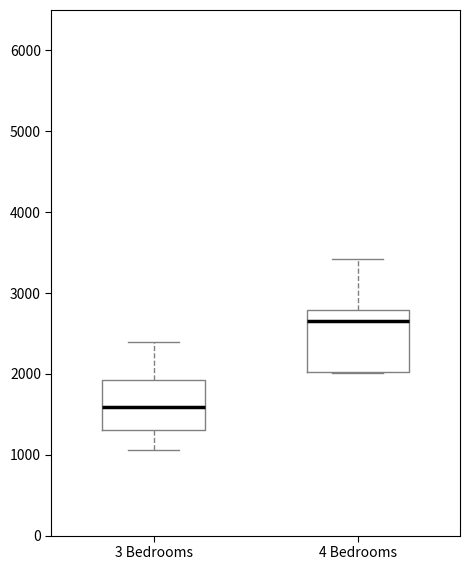

Reading left to right, read every box against the y-axis: the position of its median line, the range the box covers, and the ends of its whiskers. The values are not printed on the chart, so give them approximately, as read against the axis.

3 Bedrooms: median 1600, box 1300 to 1900, whiskers 1100 to 2400
4 Bedrooms: median 2700, box 2000 to 2800, whiskers 2000 to 3400